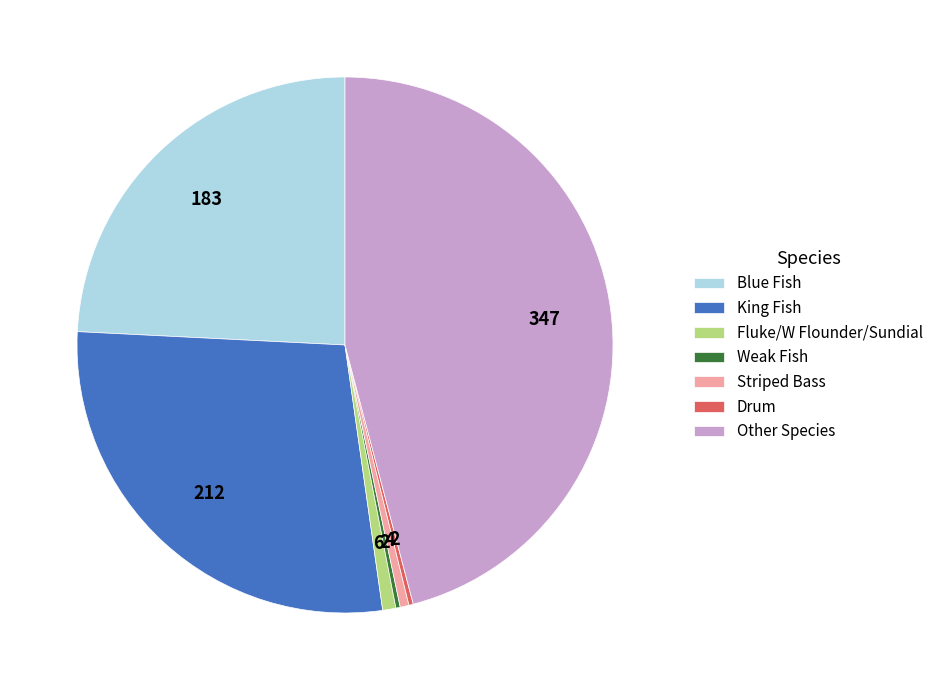

Is Other Species the majority of the pie?

No